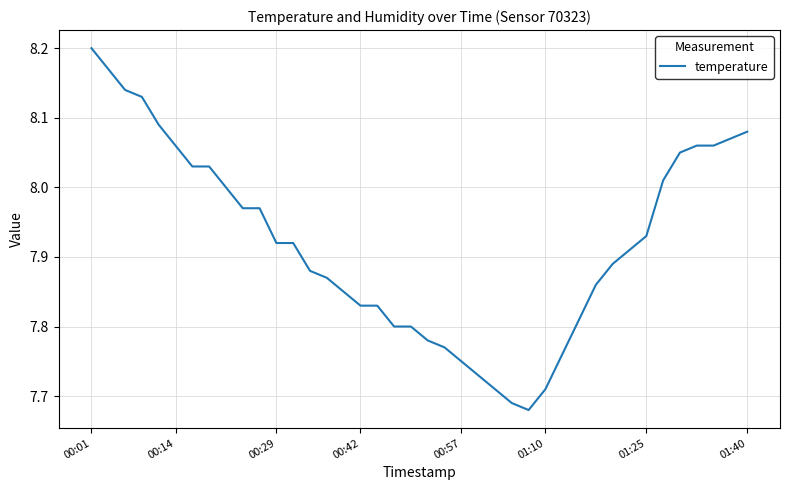

What is the difference between the maximum and minimum values?

0.5